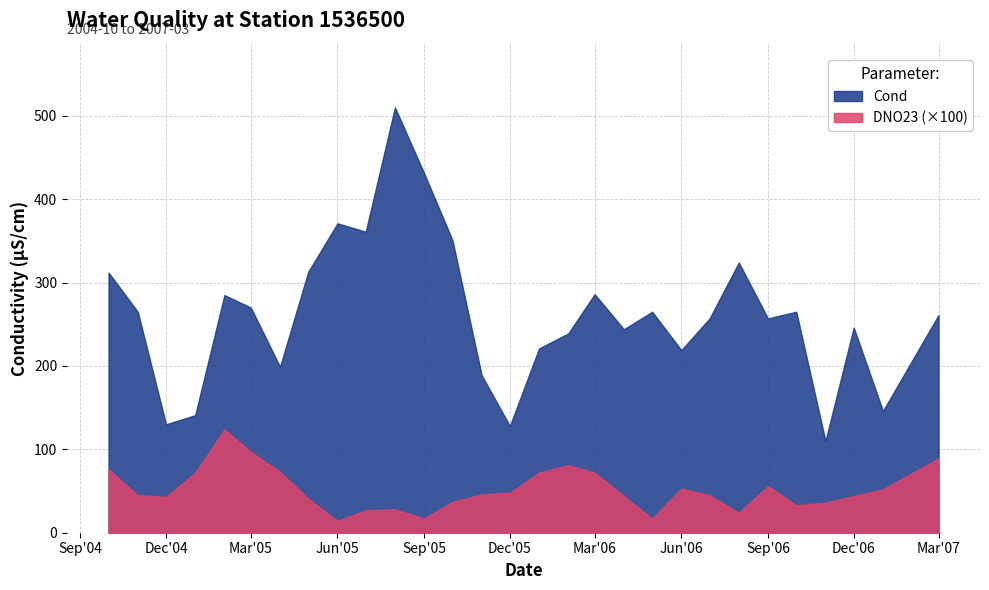

Which label corresponds to the largest value in the chart?

2005-08